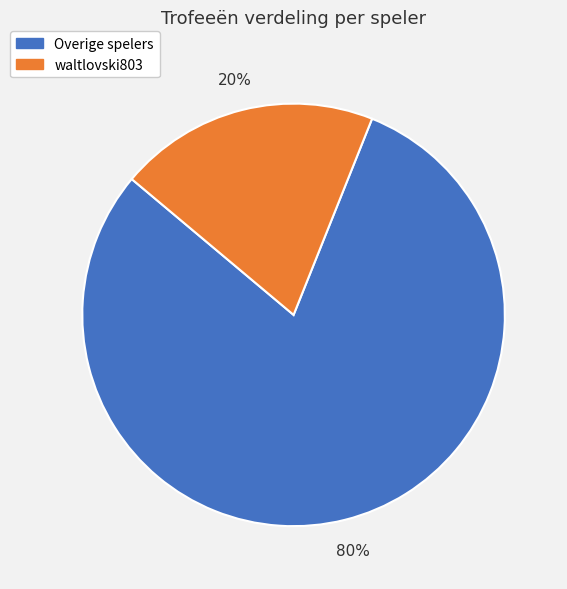

Is it true that Overige spelers is 80% of the pie?

True